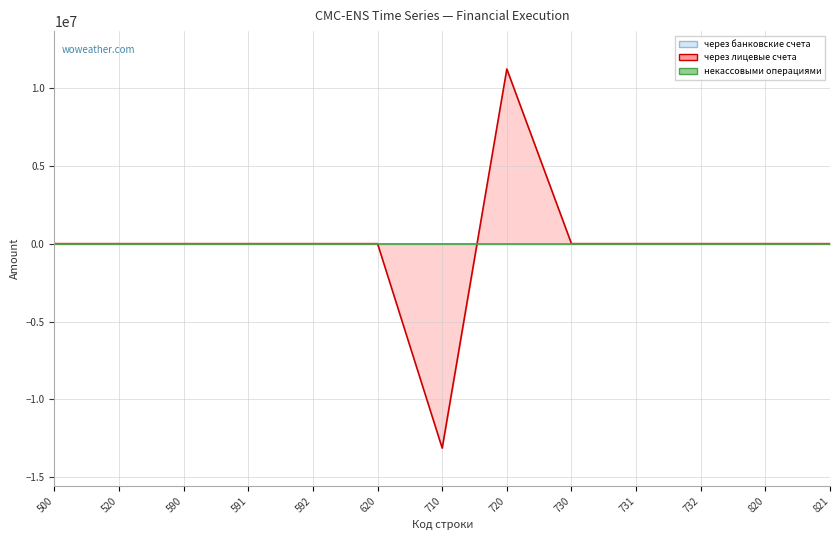

True or false: через лицевые счета has more than 1 interior local peaks.

False